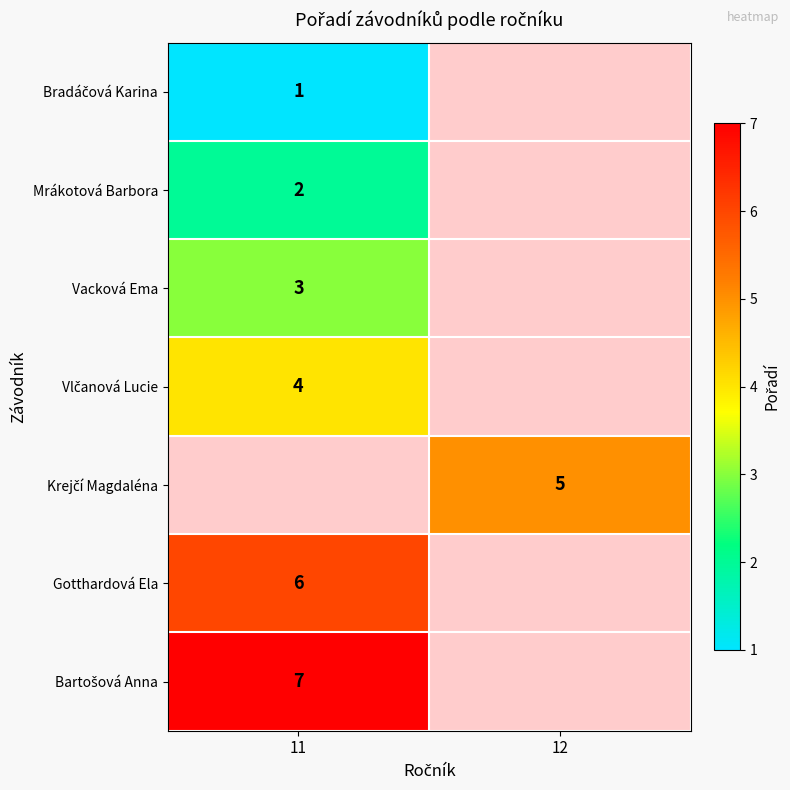

The Gotthardová Ela series shows 3 at 11. True or false?

False